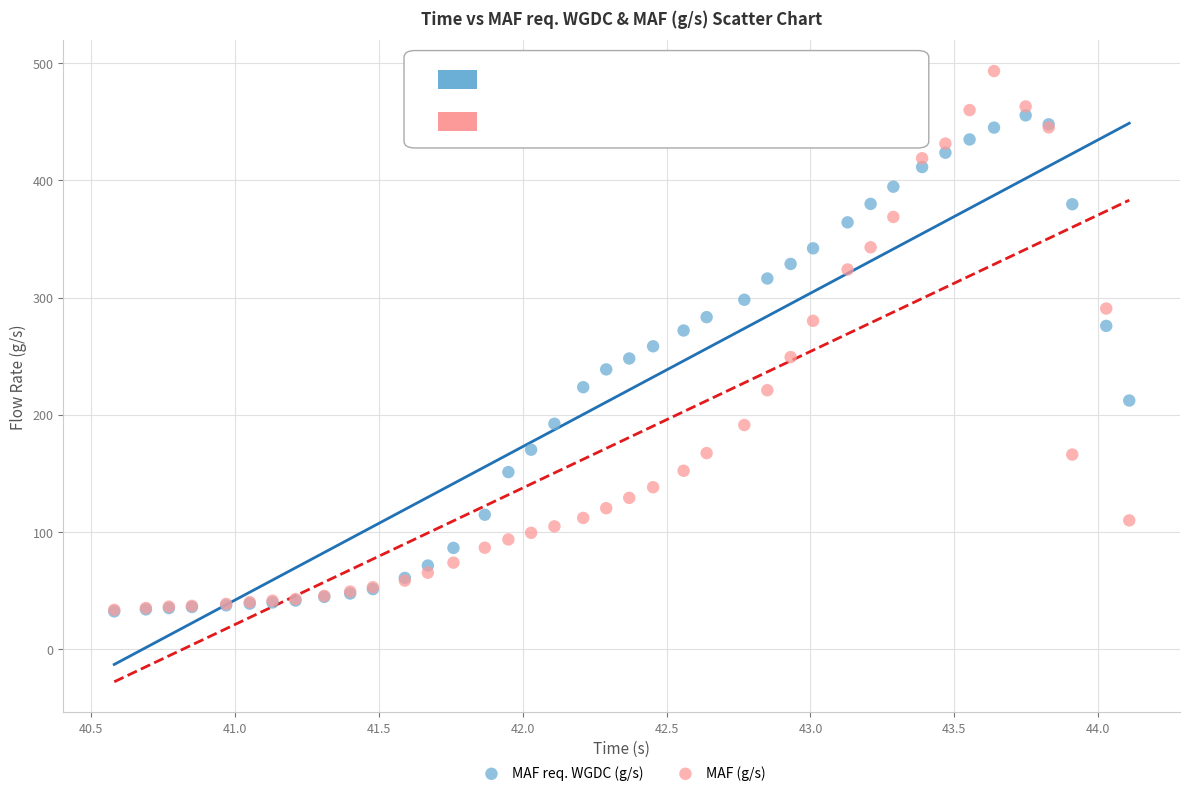

Which series contains the highest Y value?

MAF (g/s)